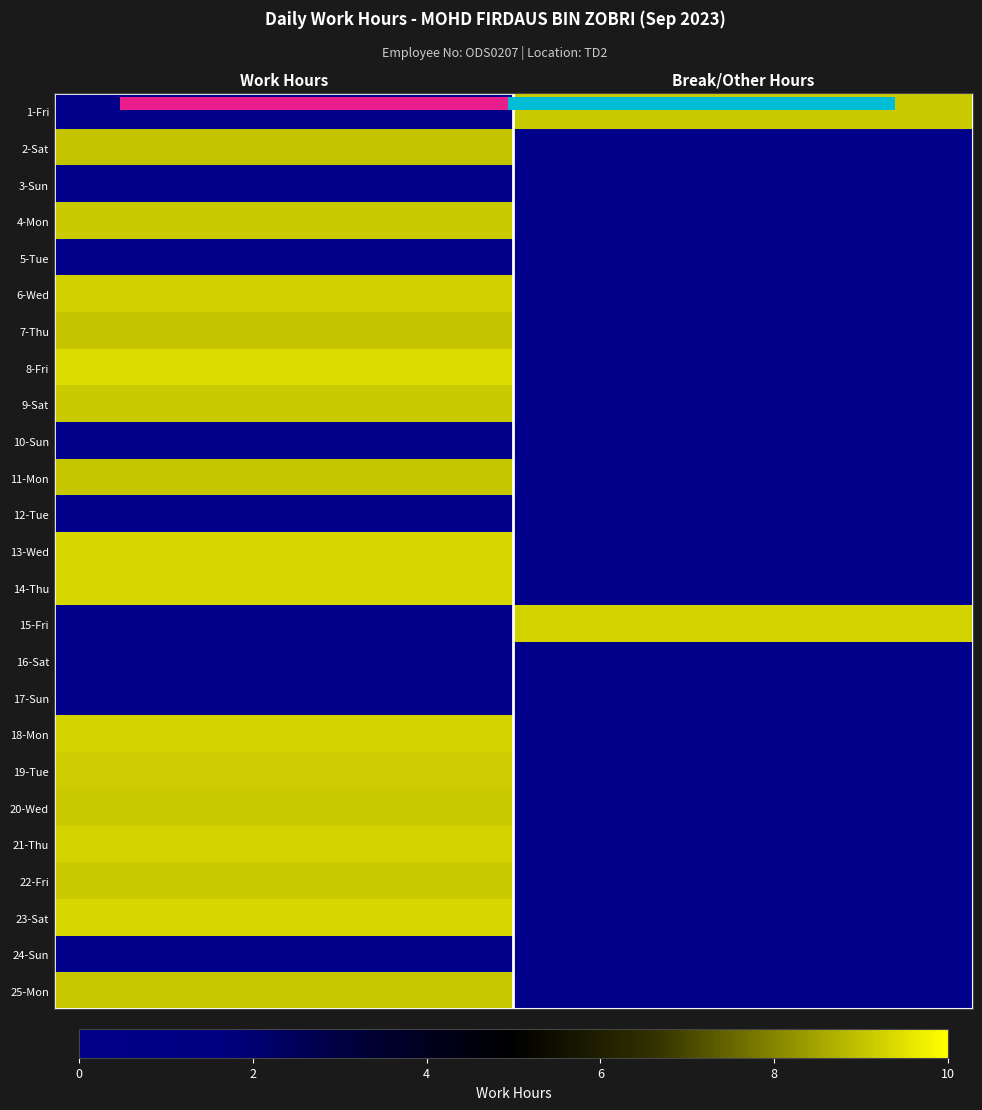

Is the value of 8-Fri at Work Hours greater than the value of 1-Fri at Break/Other Hours?

Yes